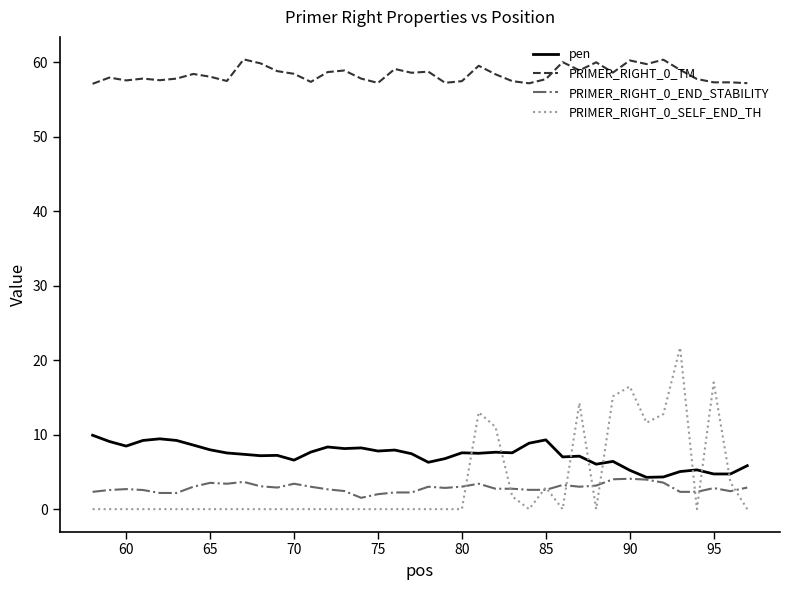

What is the sum of all PRIMER_RIGHT_0_SELF_END_TH values?

141.2